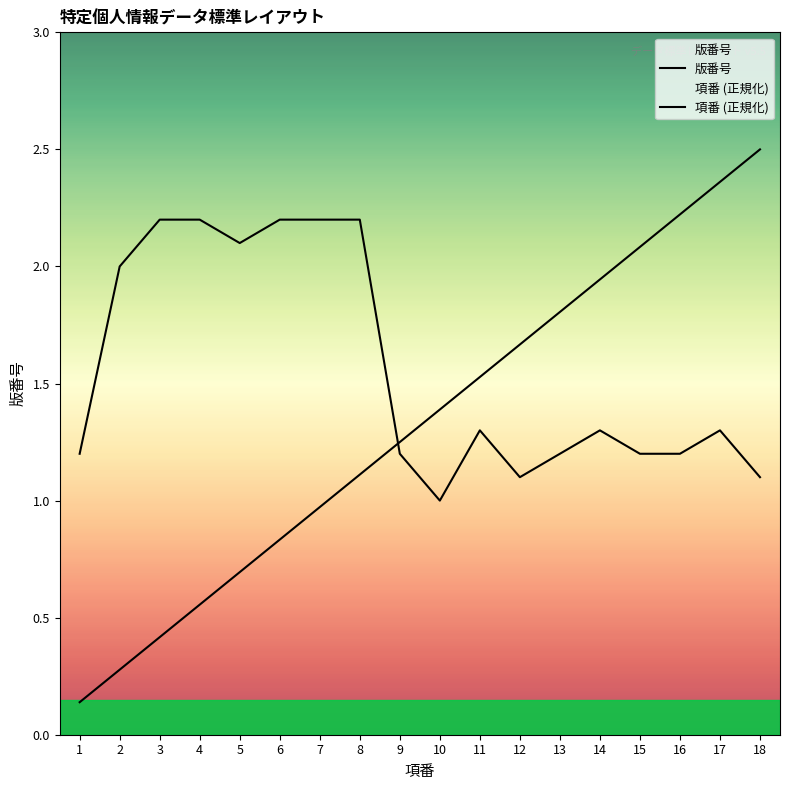

Which series ends up on top after the final intersection of 項番 (正規化) and 版番号?

項番 (正規化)